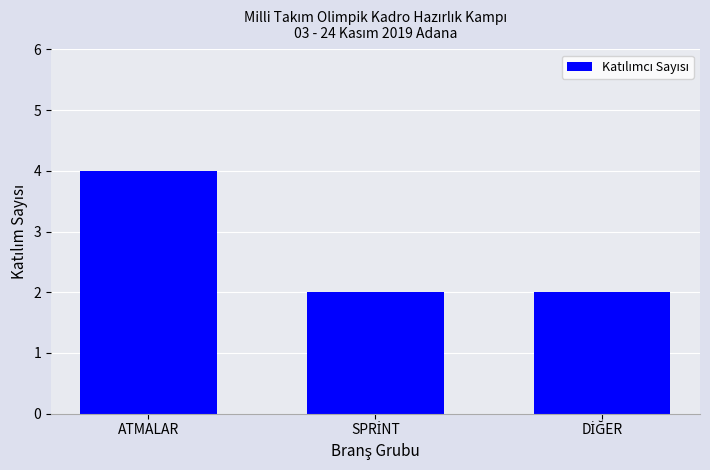

The chart shows a value of 4 at ATMALAR. True or false?

True